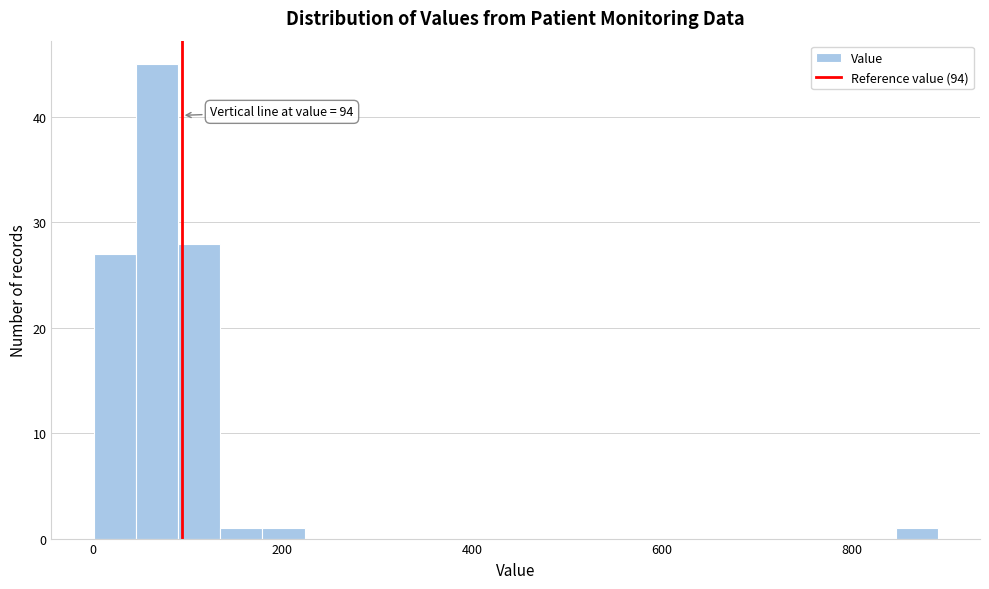

Around what value on the x-axis is the tallest bar? Give the approximate position of its centre, as read against the axis.

60